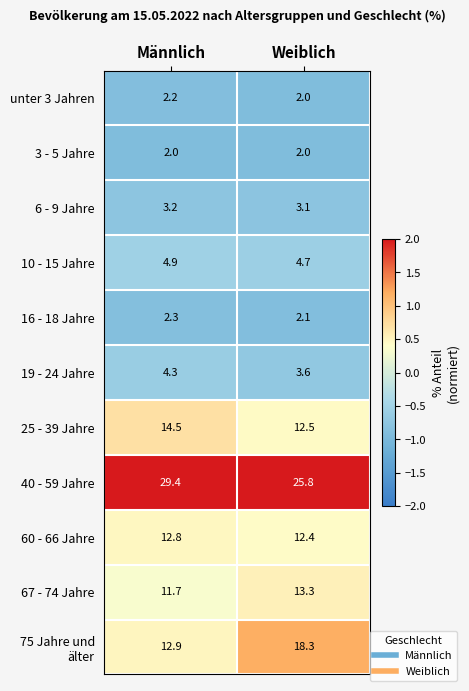

Where is 67 - 74 Jahre nearest to the value 12?

Männlich